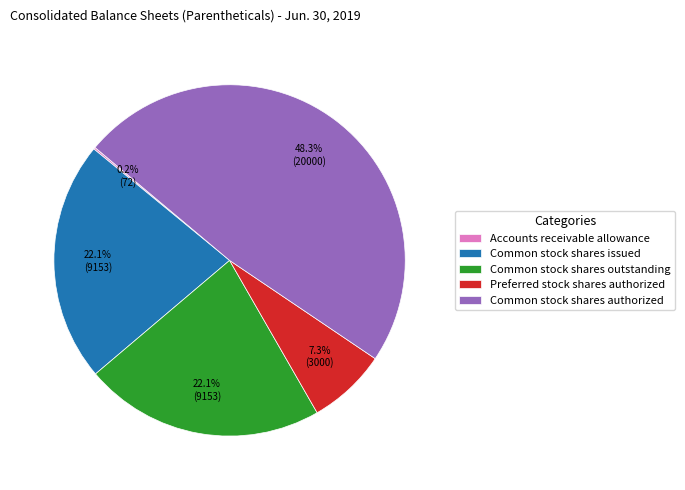

How much of the chart is everything except Common stock shares outstanding?

77.9%